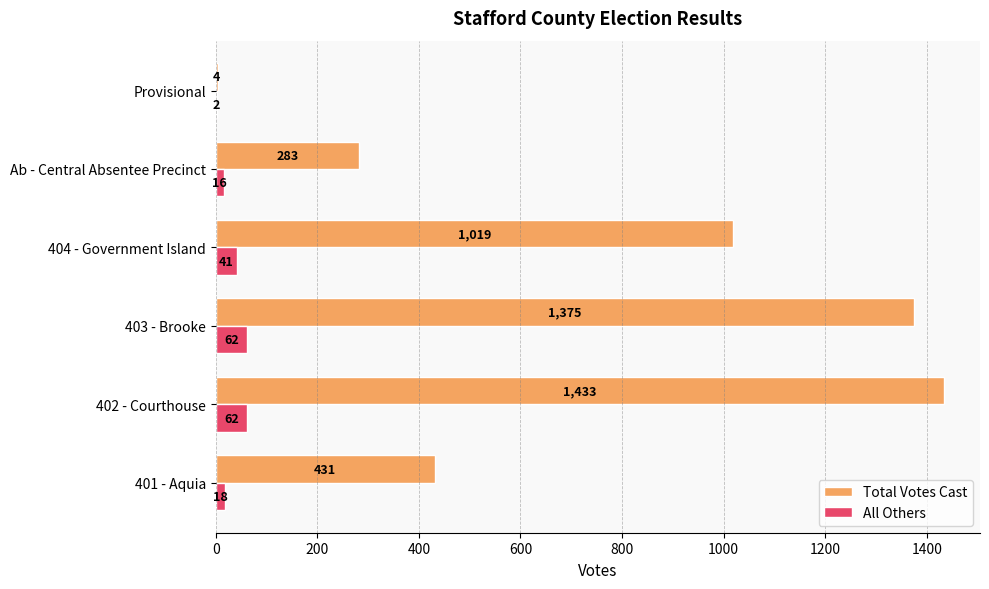

At which category does the chart reach its peak across all series?

402 - Courthouse